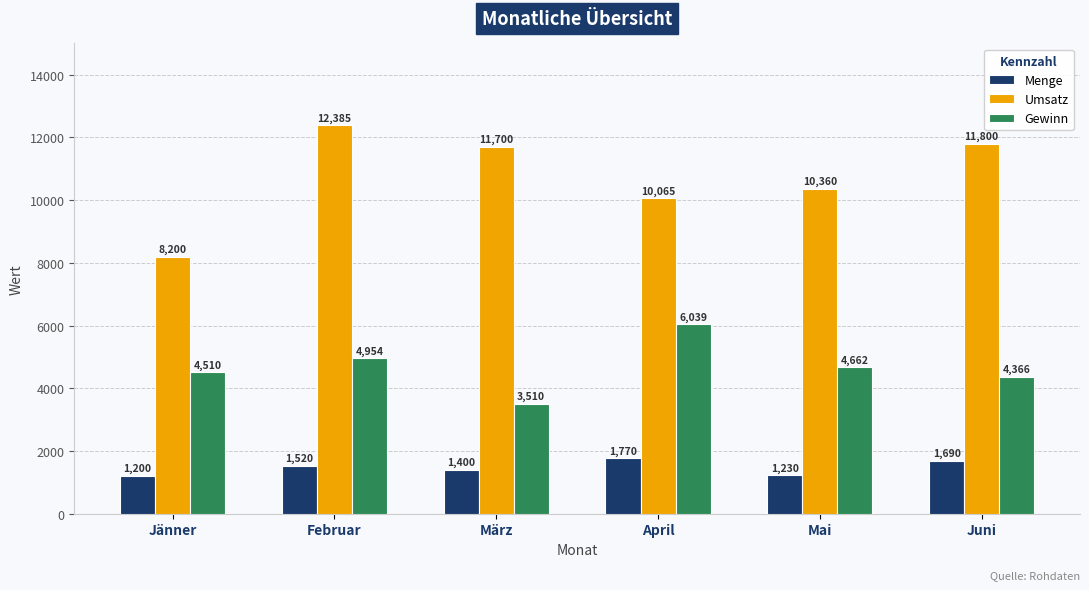

Is the value of Gewinn at Jänner greater than the value of Menge at Jänner?

Yes